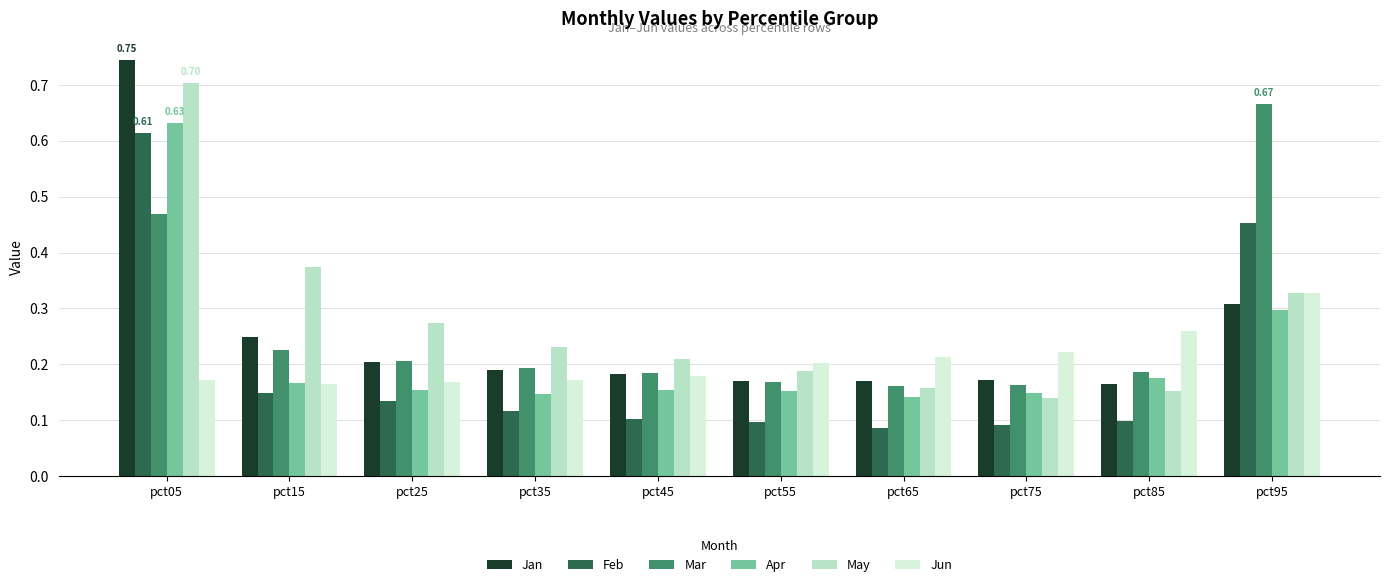

What is the sum of the May values at pct05 and pct35?

0.9